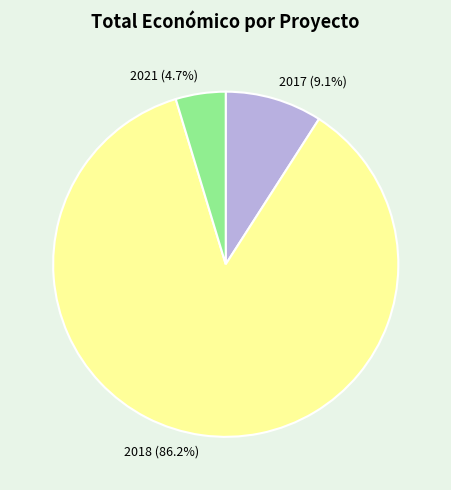

Combined, do 2021 and 2017 account for over 50%?

No